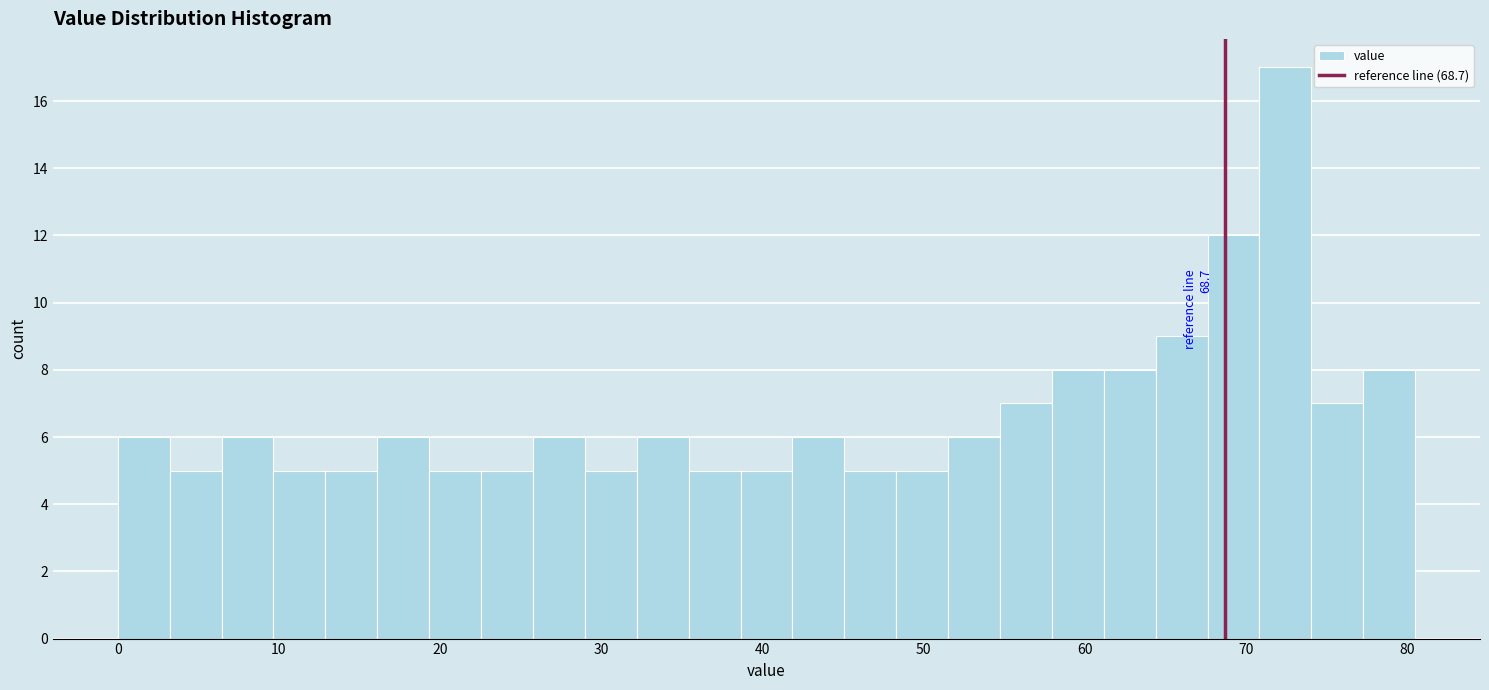

Around what value on the x-axis is the tallest bar? Give the approximate position of its centre, as read against the axis.

72